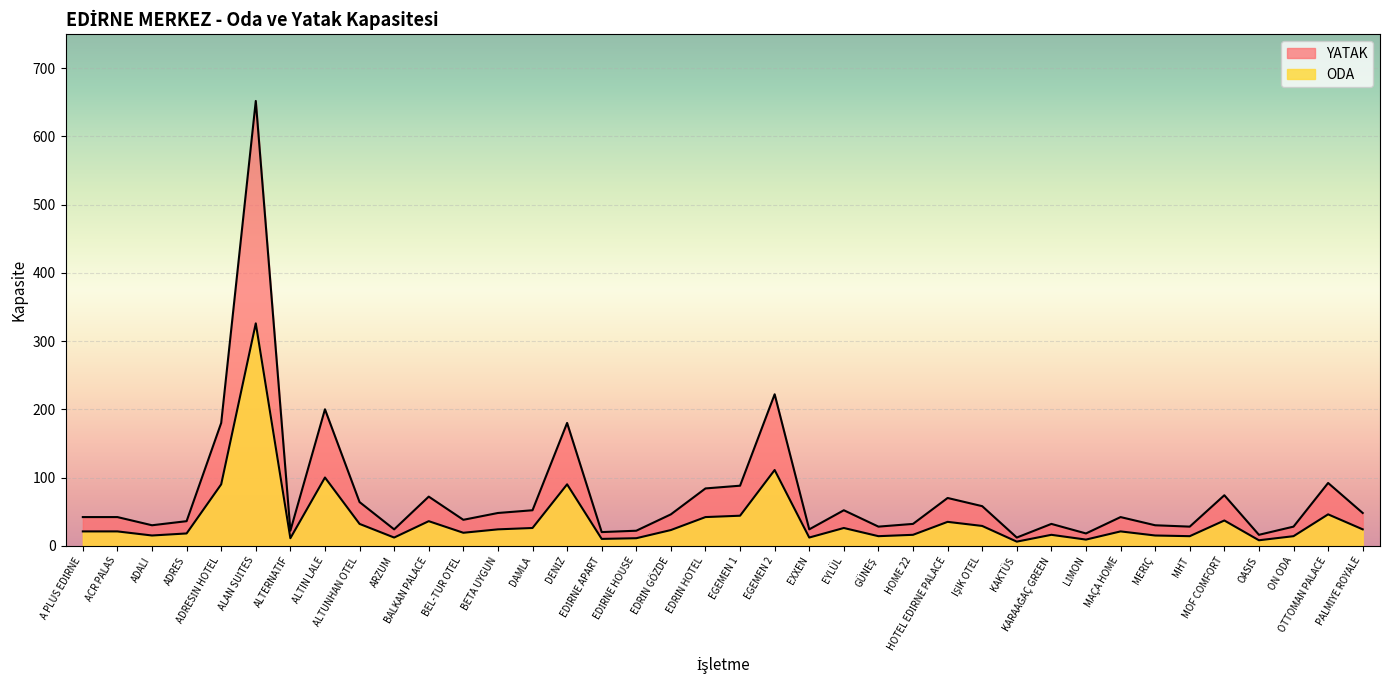

True or false: ODA and YATAK cross at least once.

False